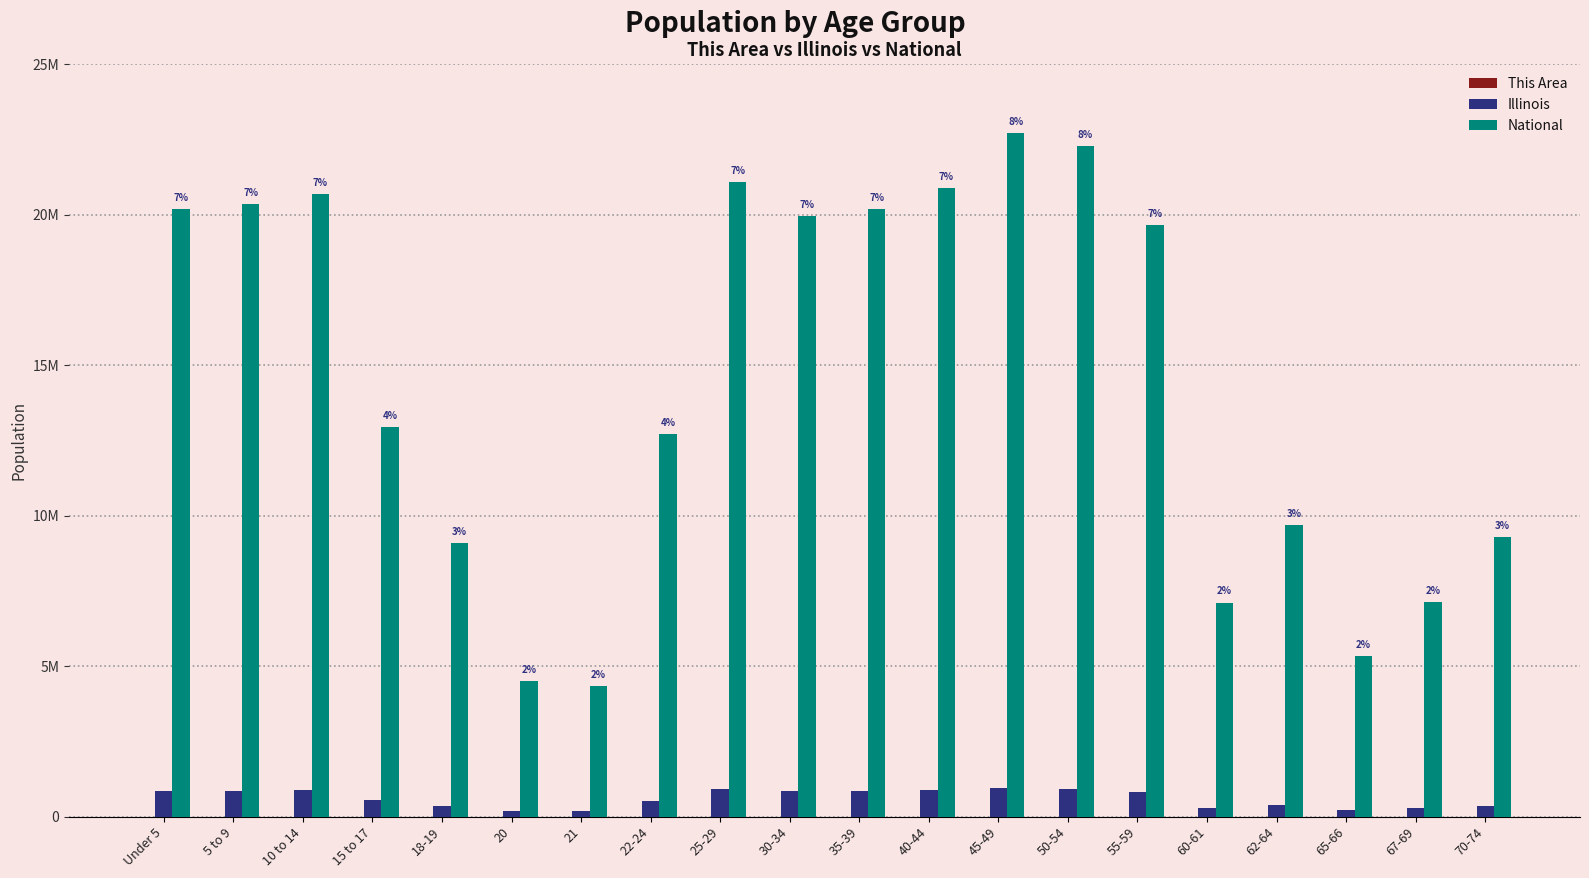

Reading left to right, list all the values displayed in this chart.

This Area: Under 5=119	5 to 9=149	10 to 14=161	15 to 17=94	18-19=29	20=17	21=21	22-24=57	25-29=96	30-34=101	35-39=163	40-44=133	45-49=165	50-54=138	55-59=122	60-61=50	62-64=92	65-66=45	67-69=61	70-74=96
Illinois: Under 5=835577	5 to 9=859405	10 to 14=879448	15 to 17=554749	18-19=367343	20=179613	21=172795	22-24=526556	25-29=910273	30-34=865684	35-39=855790	40-44=870100	45-49=940094	50-54=930785	55-59=807778	60-61=284180	62-64=381249	65-66=205270	67-69=279790	70-74=364475
National: Under 5=20201362	5 to 9=20348657	10 to 14=20677194	15 to 17=12954254	18-19=9086089	20=4519129	21=4354294	22-24=12712576	25-29=21101849	30-34=19962099	35-39=20179642	40-44=20890964	45-49=22708591	50-54=22298125	55-59=19664805	60-61=7113727	62-64=9704197	65-66=5319902	67-69=7115361	70-74=9278166